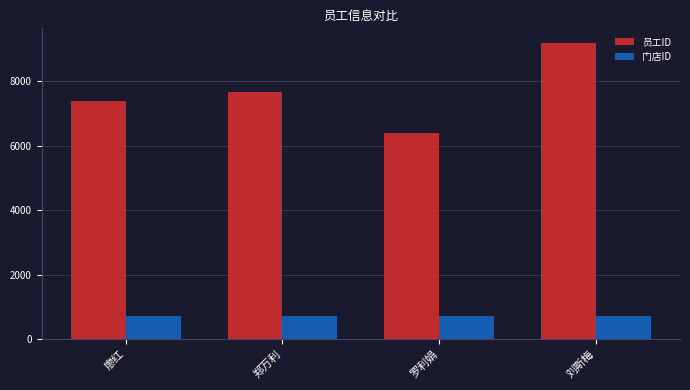

Which series has the largest range (max minus min)?

员工ID